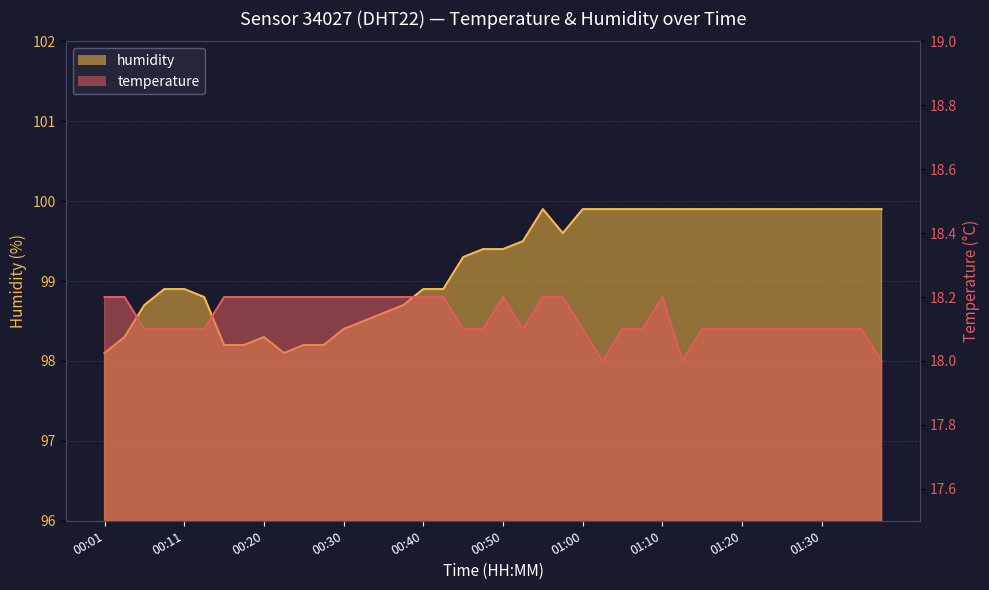

Is it true that humidity equals 42.3 at 01:38?

False